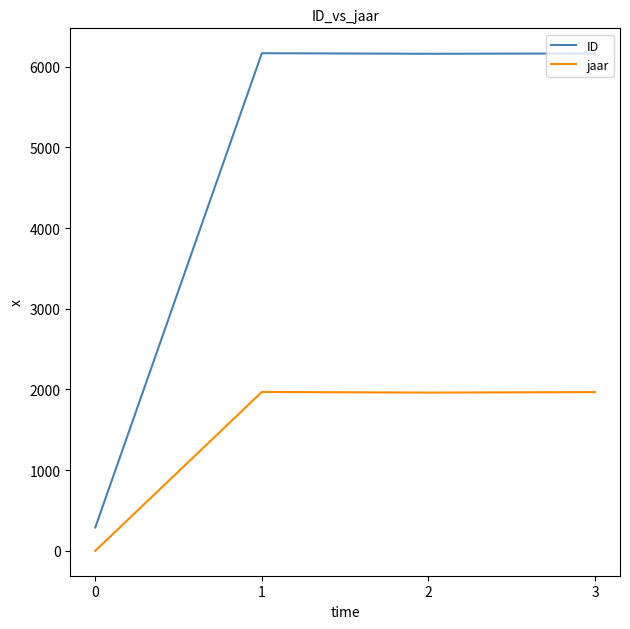

Which series has the widest spread of values?

ID